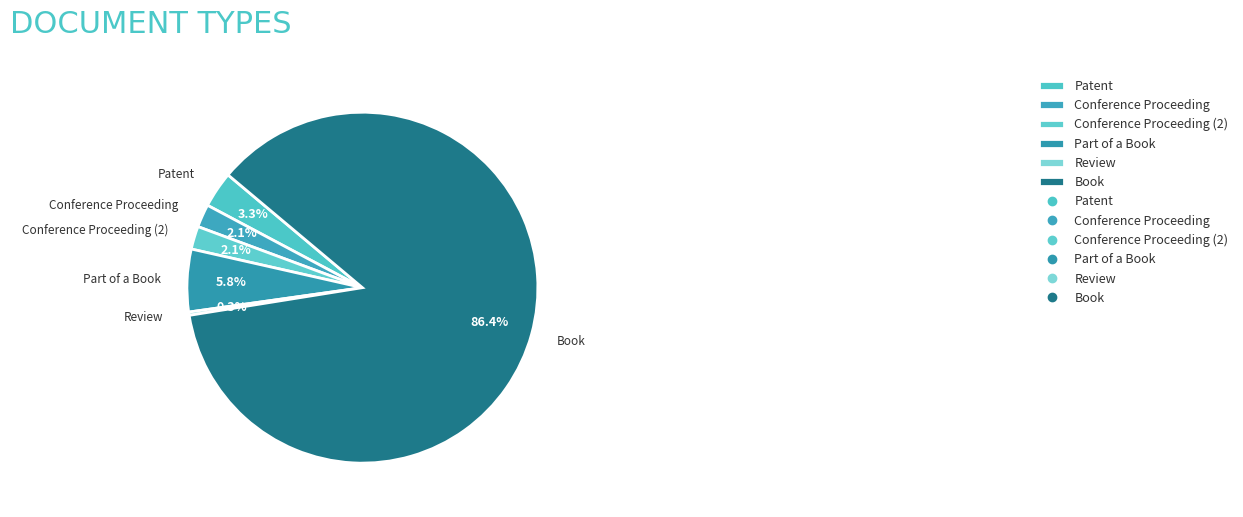

To the nearest percent, what is the average slice percentage?

17%